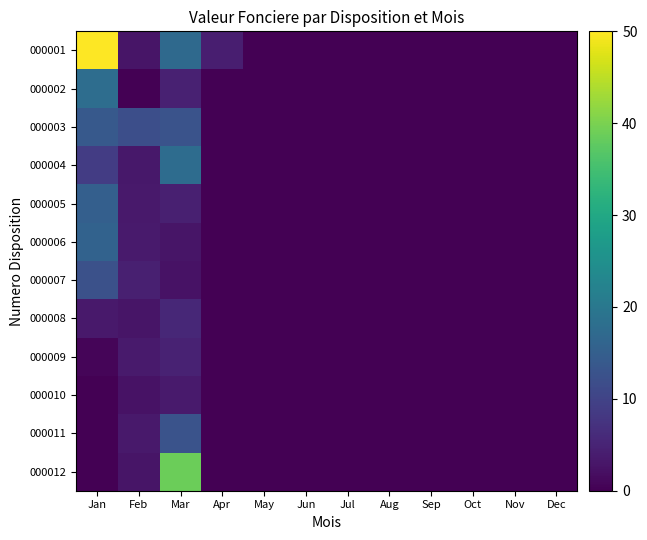

At which category is the sum across all series the highest?

Jan